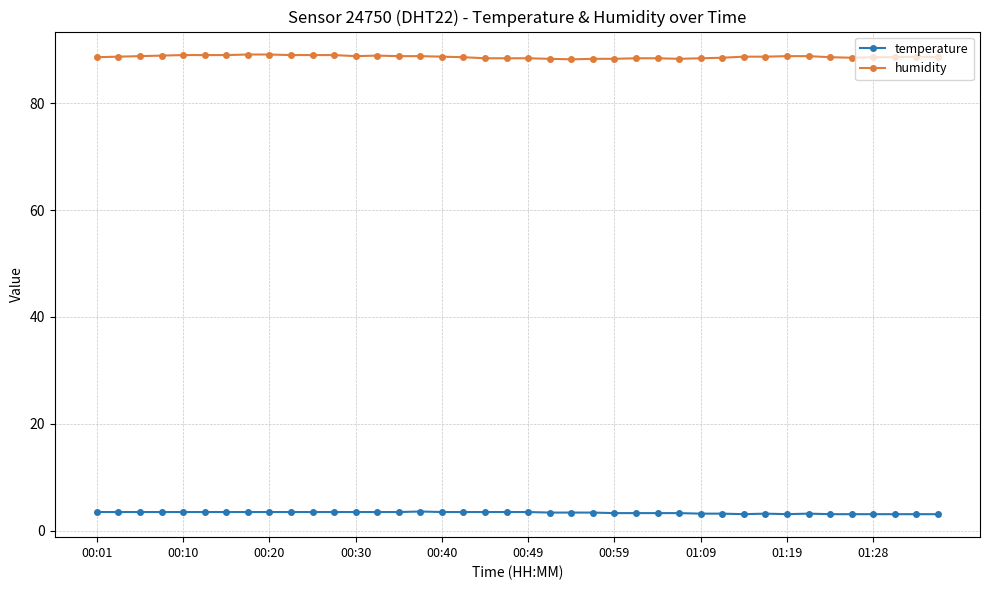

Rank the series by their average value, from highest to lowest.

humidity, temperature